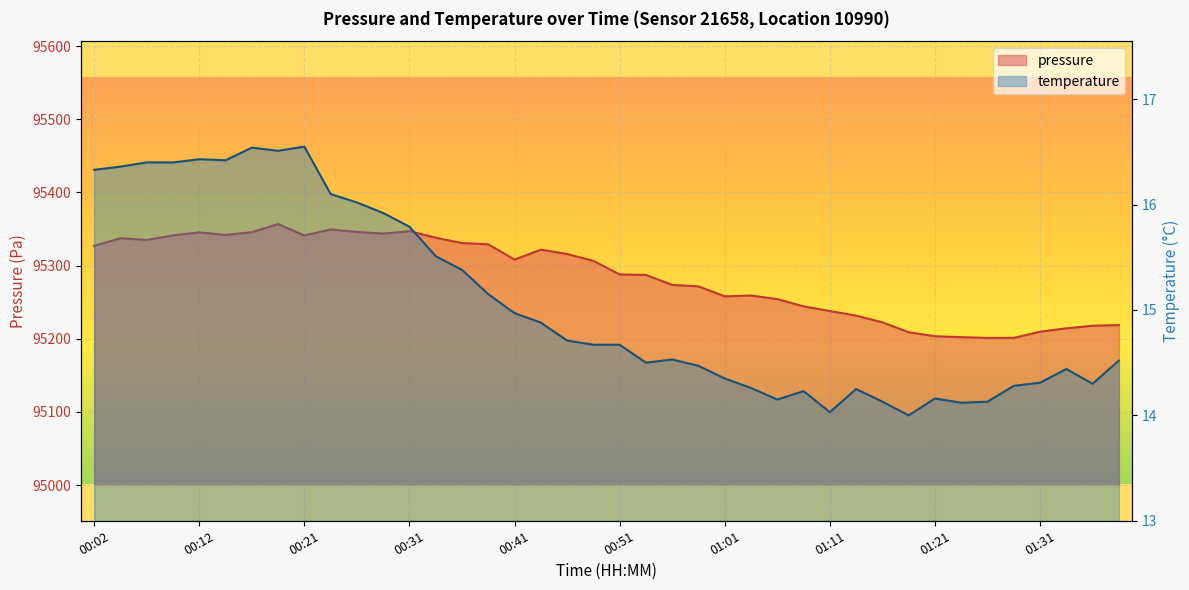

What is the value of the temperature point at the 23rd from the left?

14.5